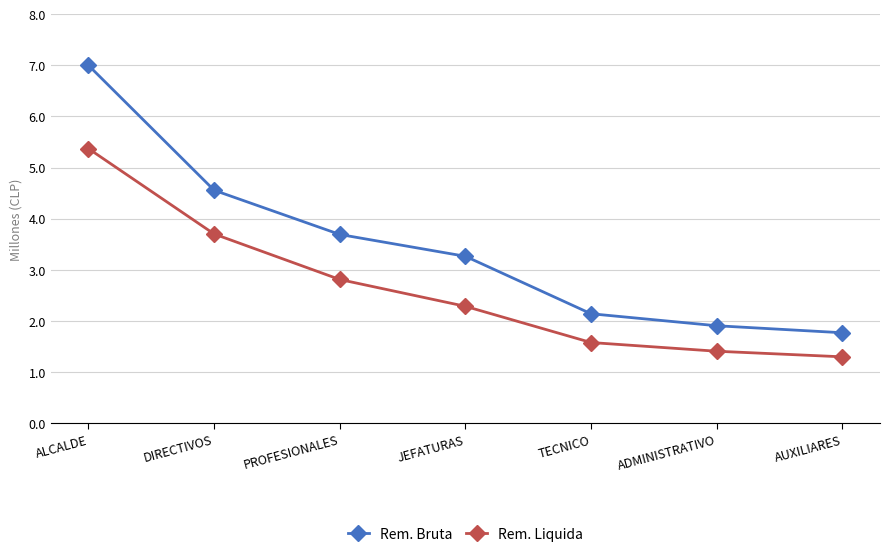

How many data points in Rem. Liquida are less than 2?

3